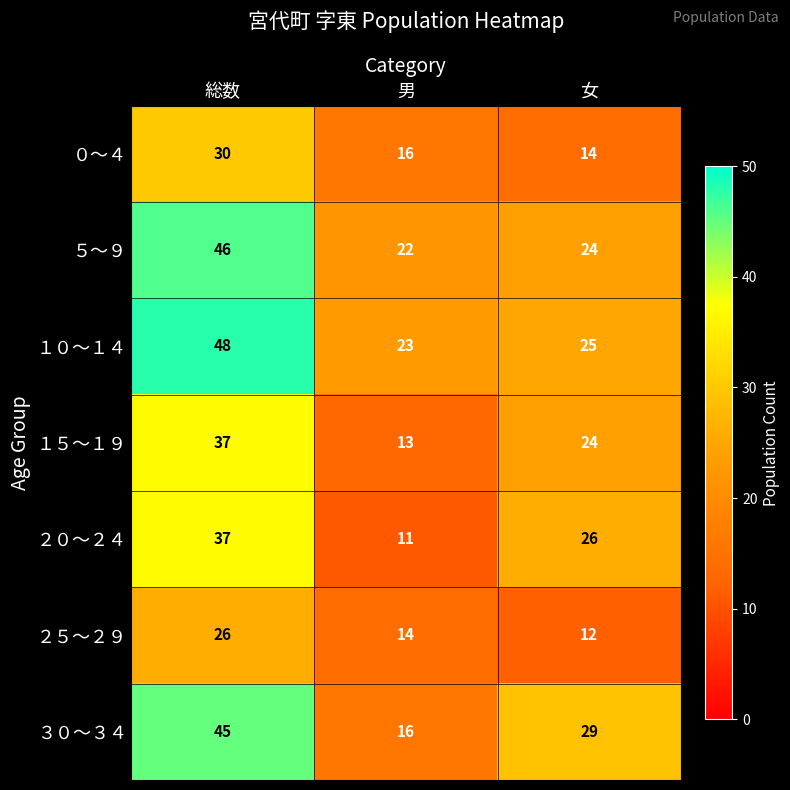

Read the １０～１４ value at 総数, to the nearest 10.

50